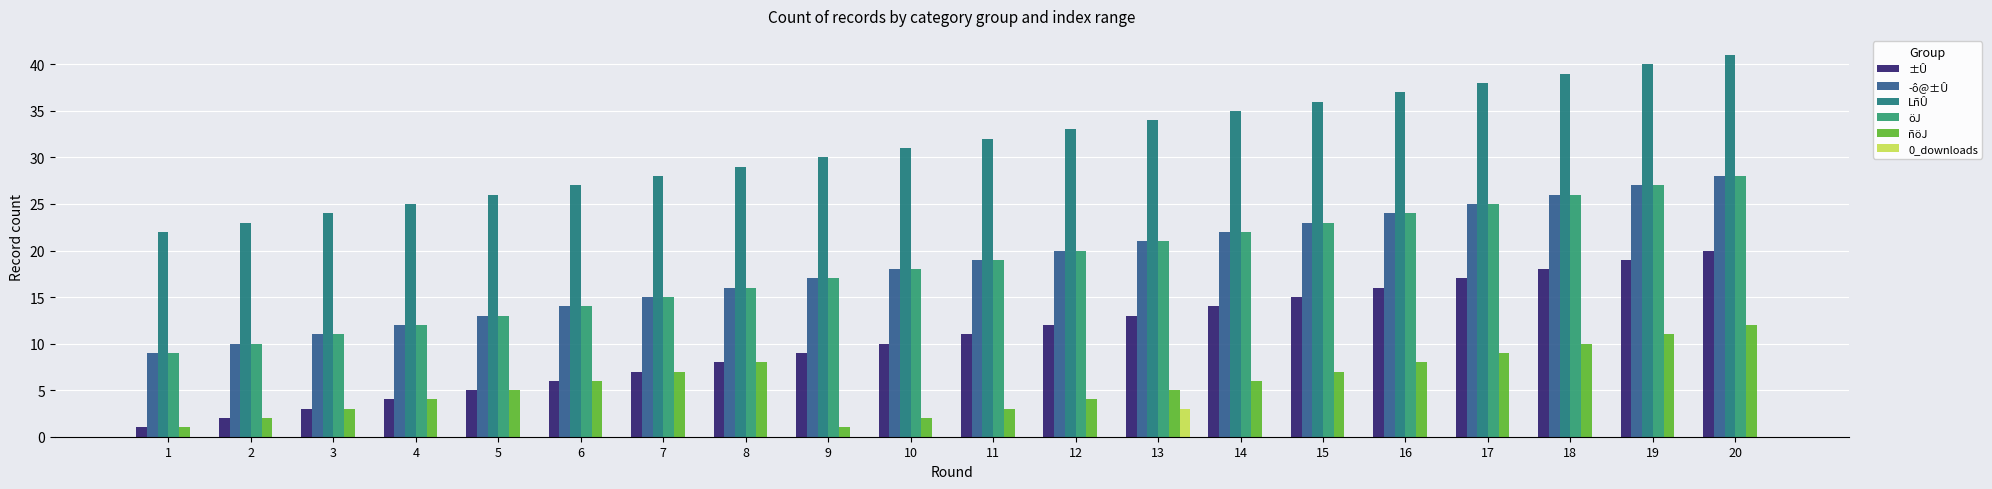

Reading left to right, transcribe all the data shown in this chart.

±Û: 1=1	2=2	3=3	4=4	5=5	6=6	7=7	8=8	9=9	10=10	11=11	12=12	13=13	14=14	15=15	16=16	17=17	18=18	19=19	20=20
­ô@±Û: 1=9	2=10	3=11	4=12	5=13	6=14	7=15	8=16	9=17	10=18	11=19	12=20	13=21	14=22	15=23	16=24	17=25	18=26	19=27	20=28
LñÛ: 1=22	2=23	3=24	4=25	5=26	6=27	7=28	8=29	9=30	10=31	11=32	12=33	13=34	14=35	15=36	16=37	17=38	18=39	19=40	20=41
öJ: 1=9	2=10	3=11	4=12	5=13	6=14	7=15	8=16	9=17	10=18	11=19	12=20	13=21	14=22	15=23	16=24	17=25	18=26	19=27	20=28
ñöJ: 1=1	2=2	3=3	4=4	5=5	6=6	7=7	8=8	9=1	10=2	11=3	12=4	13=5	14=6	15=7	16=8	17=9	18=10	19=11	20=12
0_downloads: 1=0	2=0	3=0	4=0	5=0	6=0	7=0	8=0	9=0	10=0	11=0	12=0	13=3	14=0	15=0	16=0	17=0	18=0	19=0	20=0